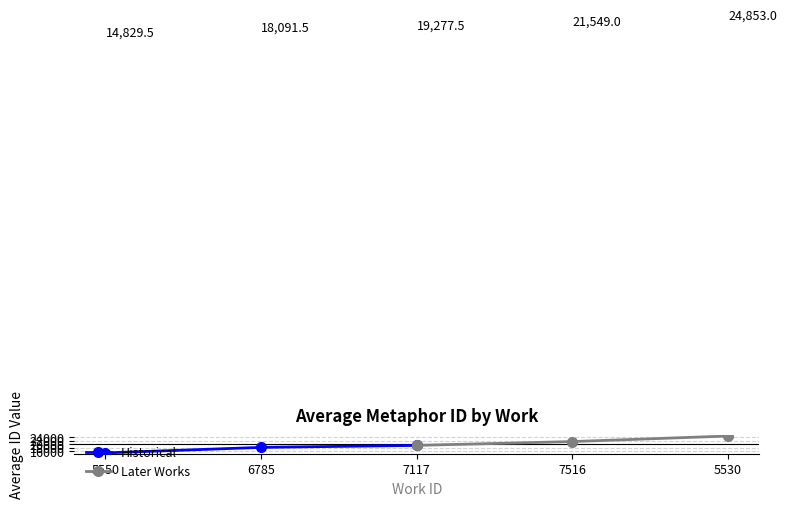

How many data points in Historical are less than 18091?

1